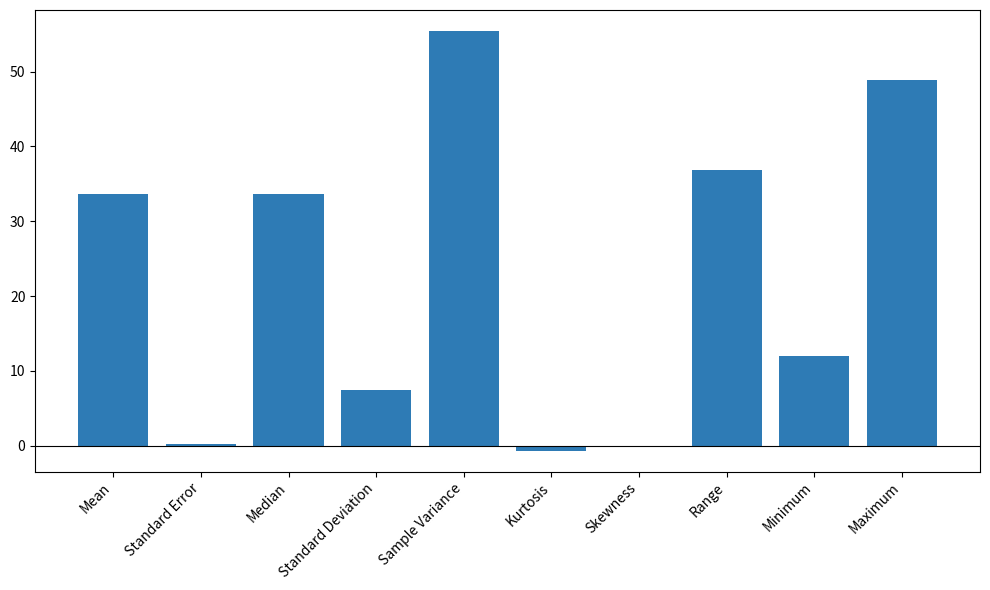

The chart shows a value of -0.7 at Kurtosis. True or false?

True